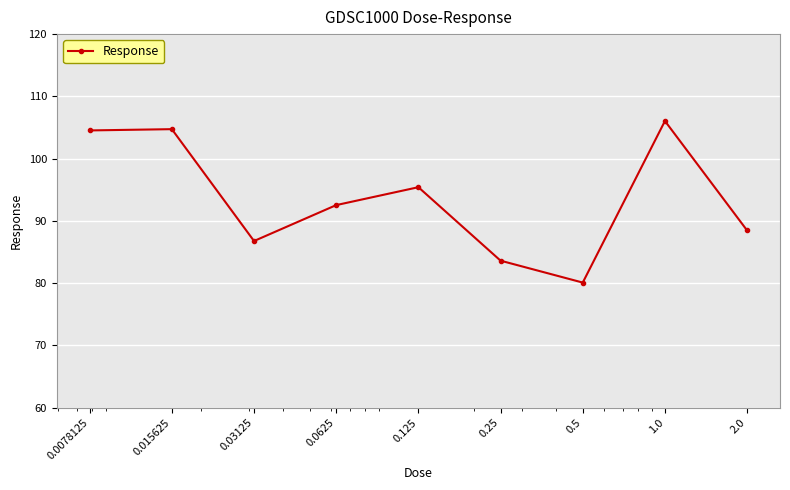

What is the greatest value displayed?

106.0